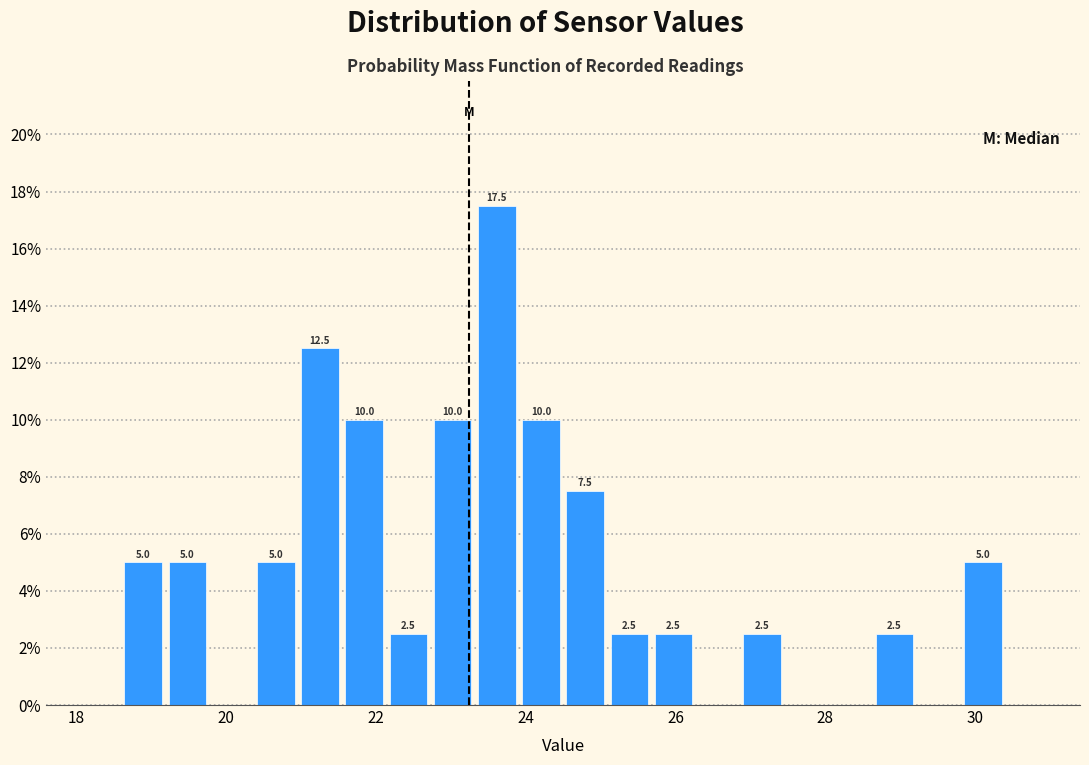

Read against the x-axis, roughly where is the centre of the tallest bar?

23.6